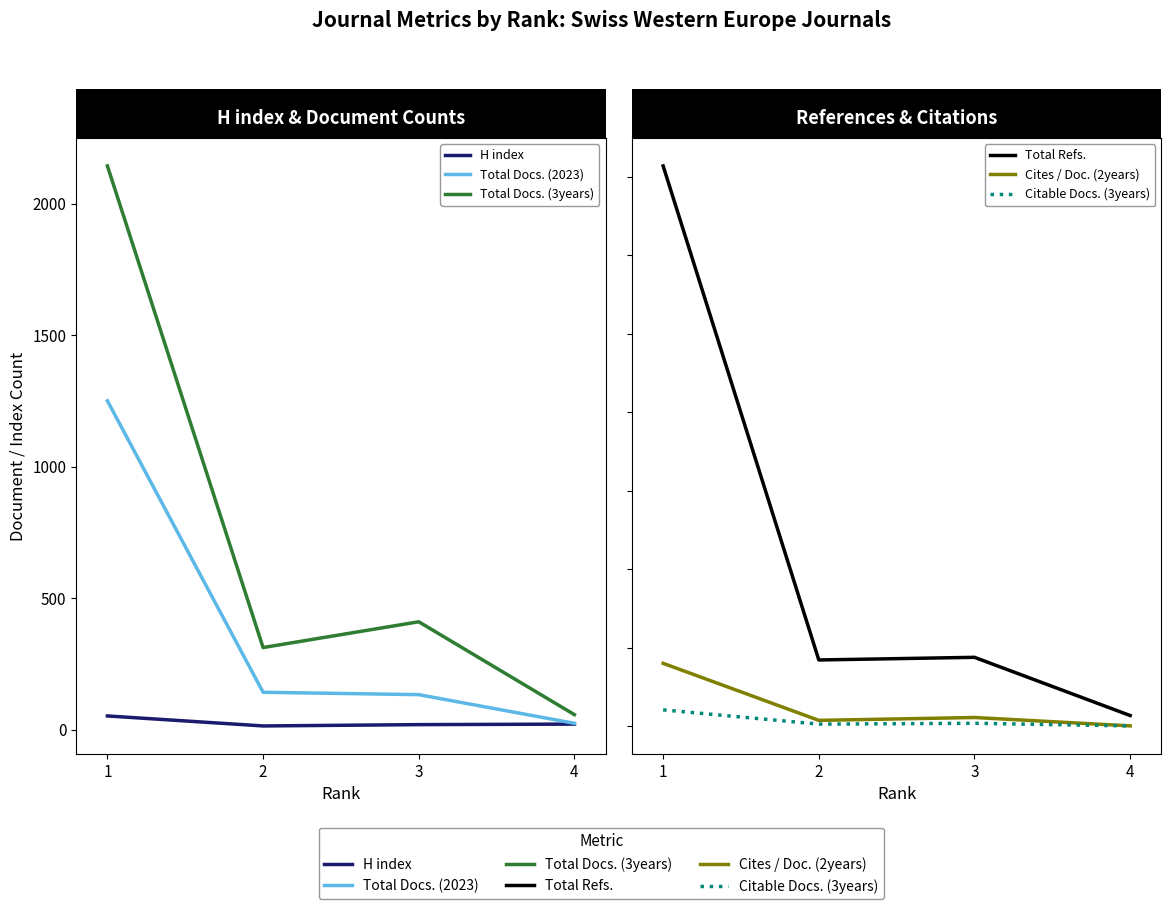

The Citable Docs. (3years) series shows 433 at 2. True or false?

False